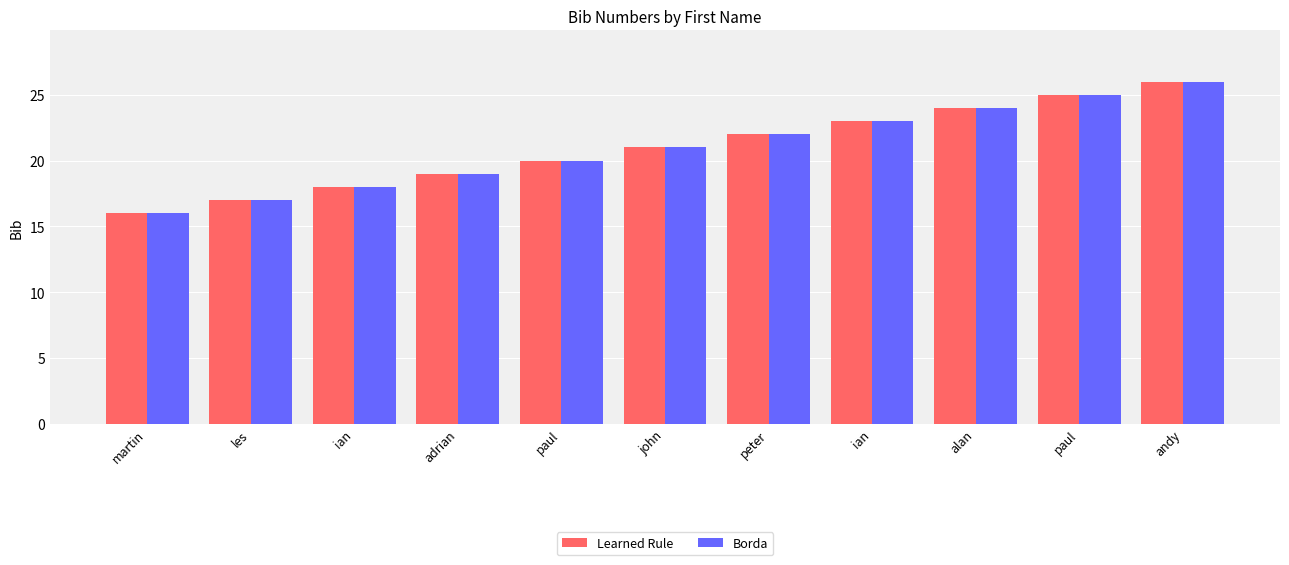

The Learned Rule series shows 26 at andy. True or false?

True